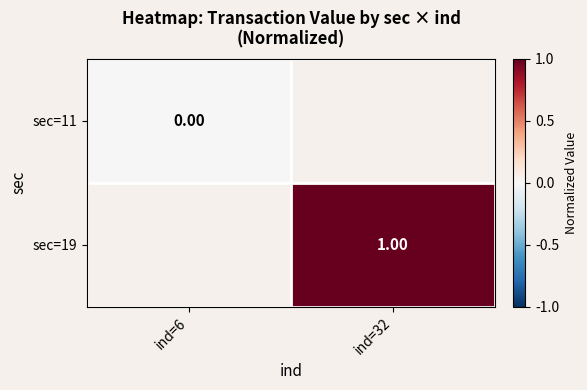

At how many categories does at least one series exceed 0?

1